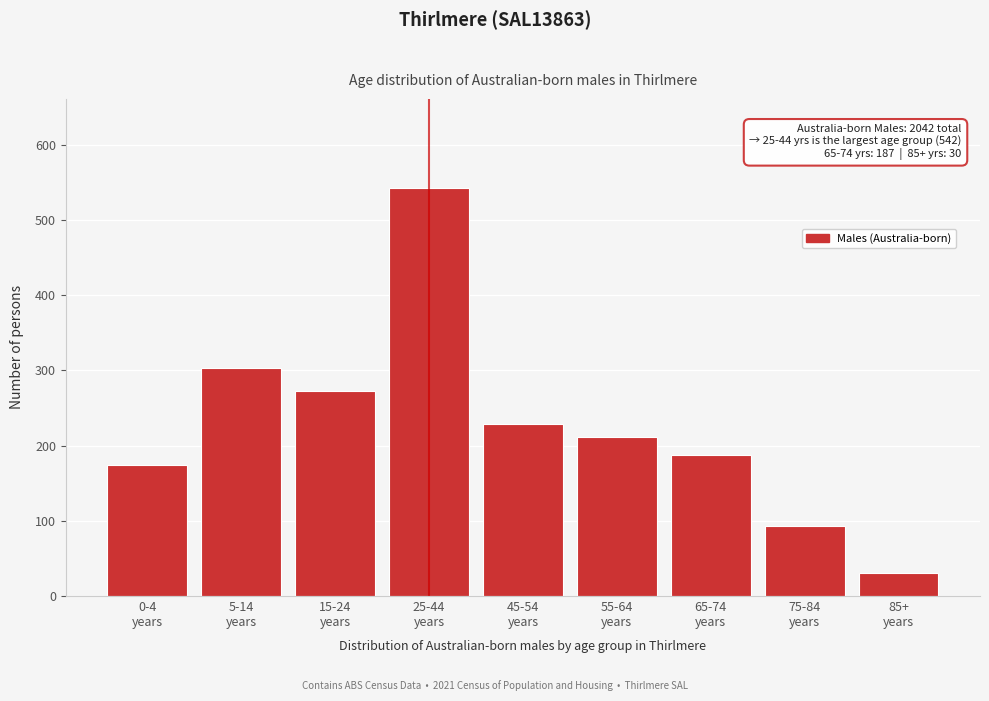

Reading left to right, what are all the values shown in this chart?

174	303	273	542	229	211	187	93	30